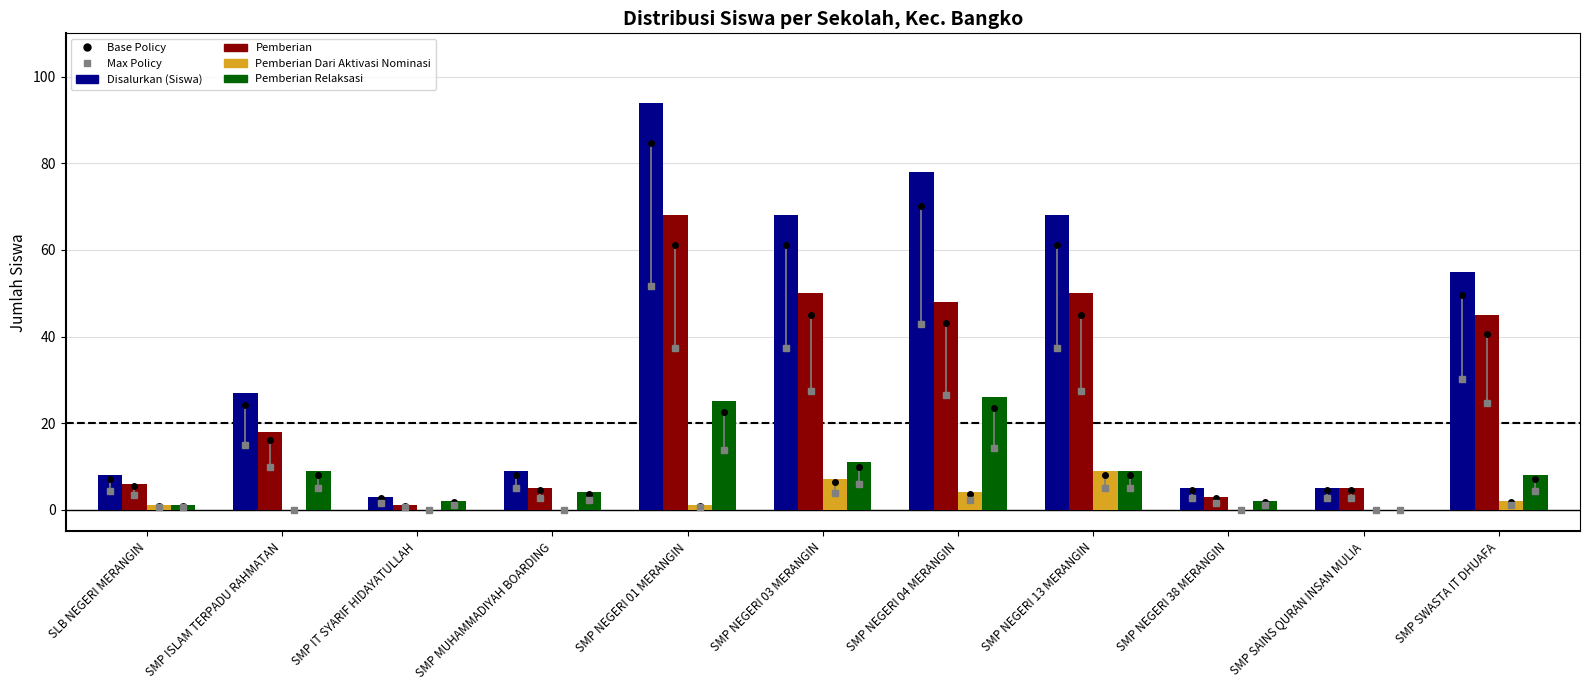

Count the number of data series in this chart.

6